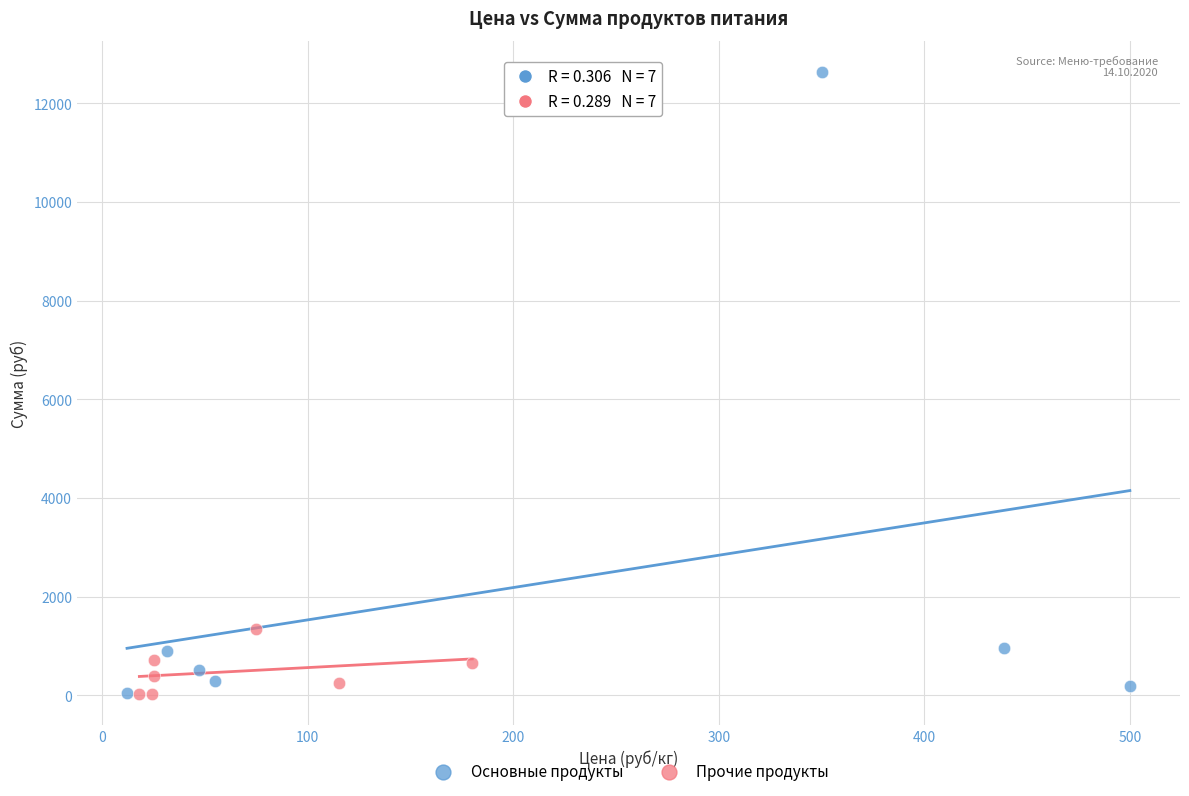

Which series contains the highest Y value?

Основные продукты